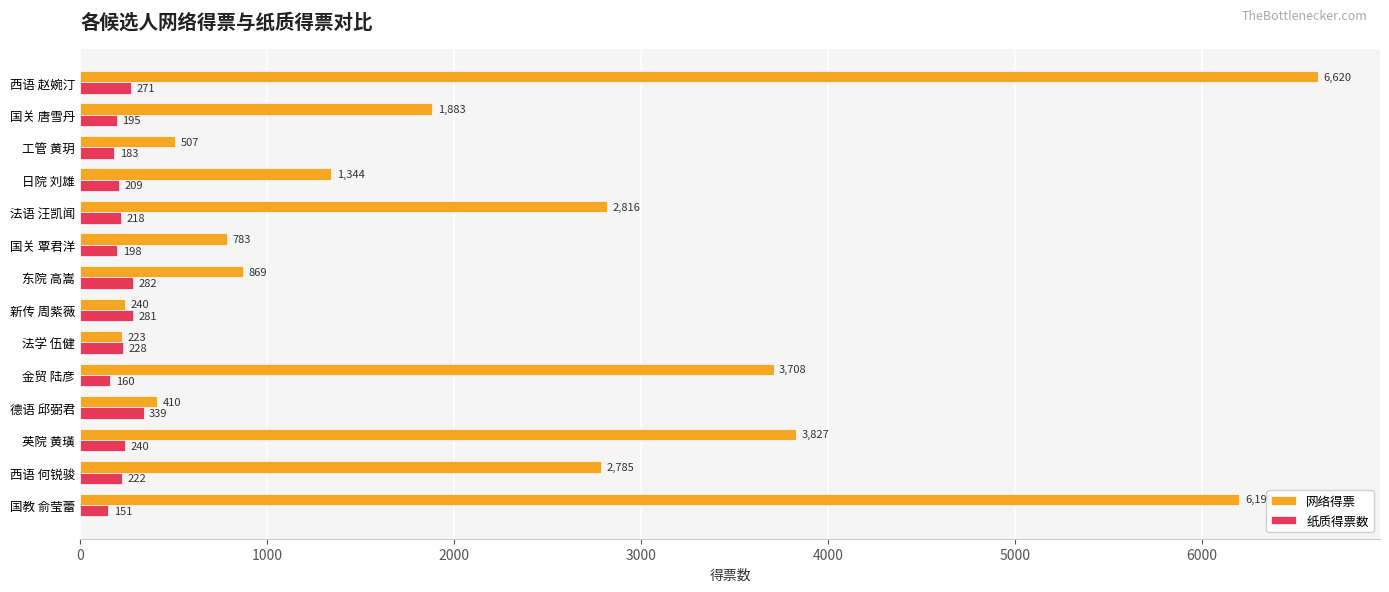

Where is 纸质得票数 nearest to the value 245?

英院 黄璜